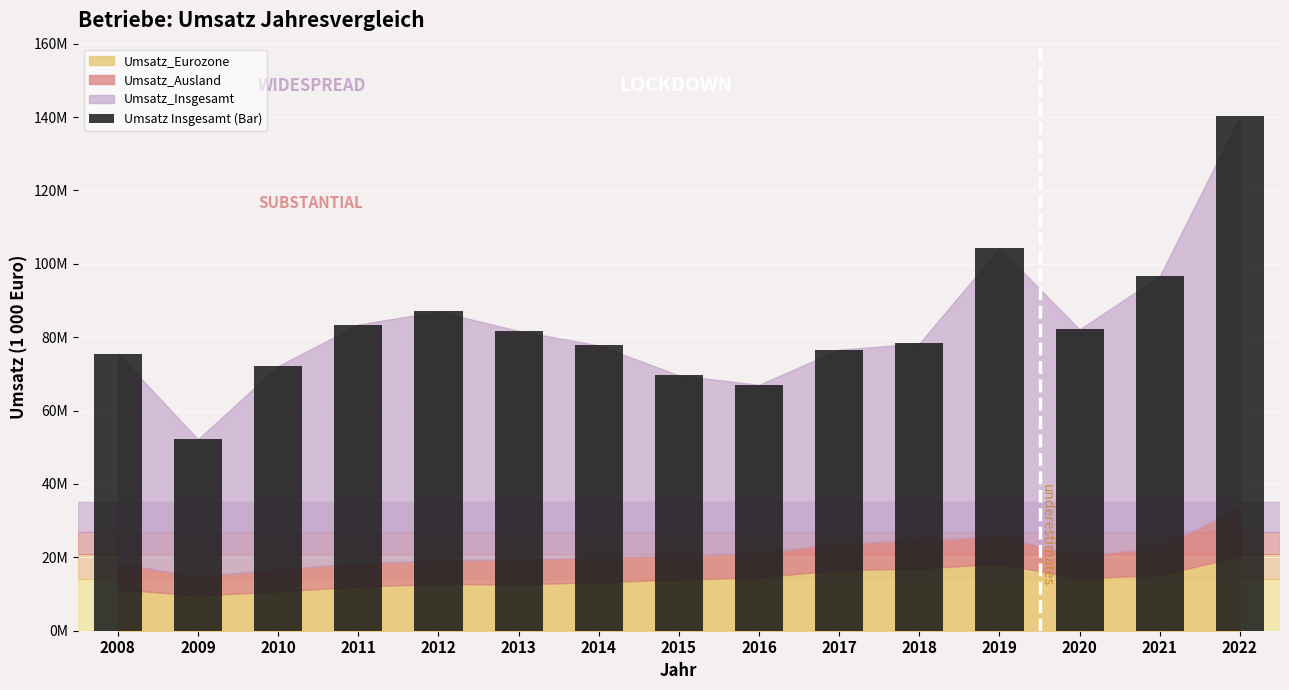

Are the bars horizontal?

No